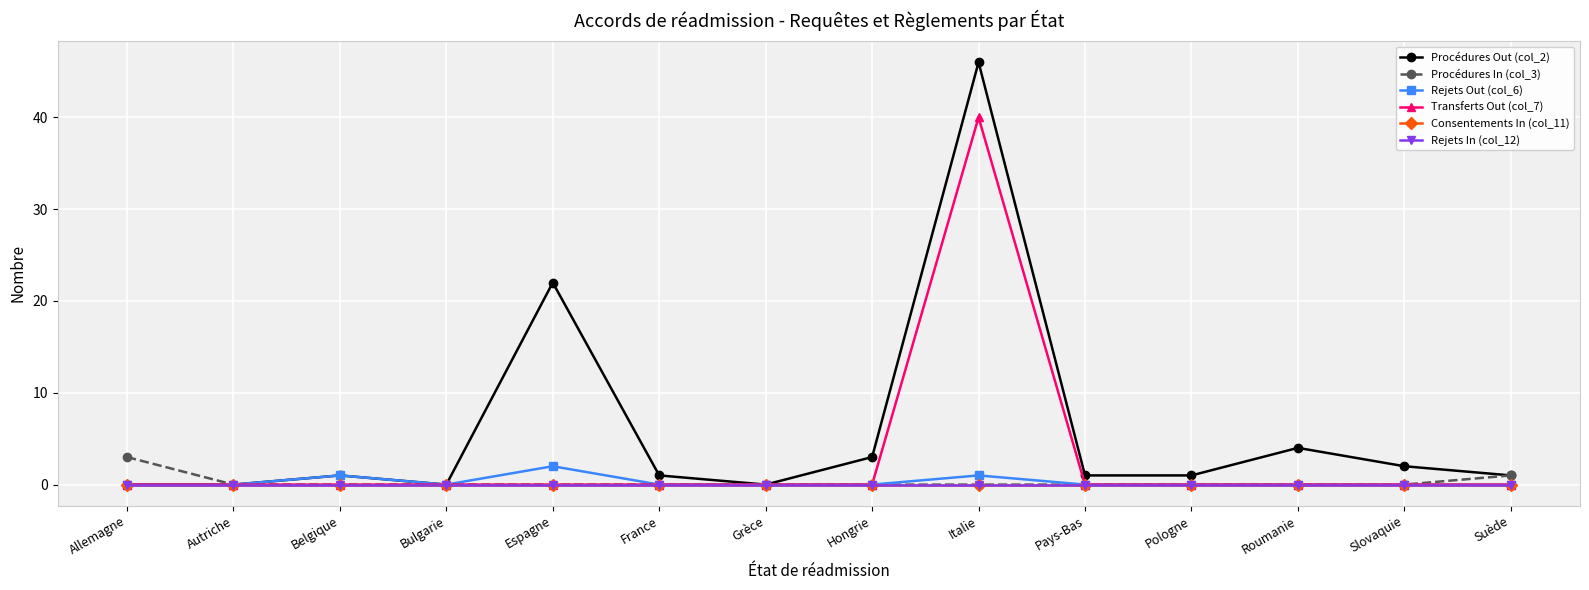

The value of Rejets Out (col_6) at Roumanie is 0. True or false?

True